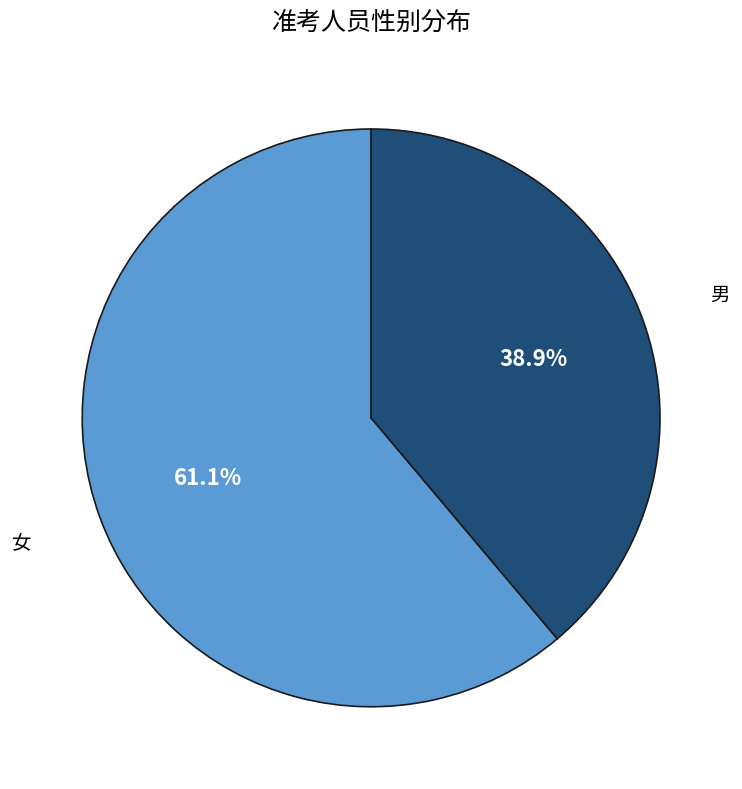

To the nearest percent, what is the difference between the largest and smallest slice percentages?

22%